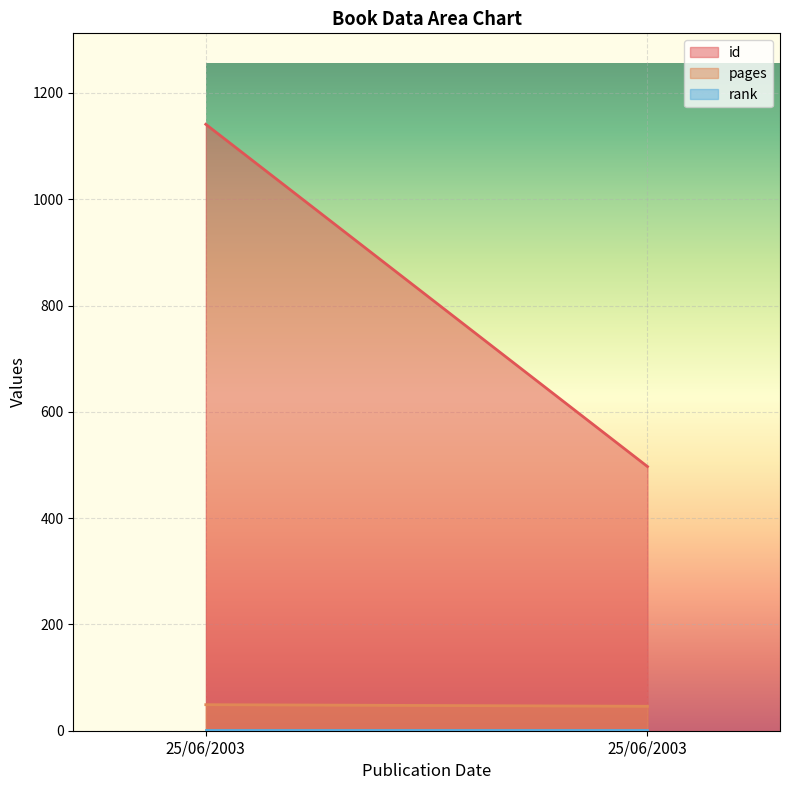

Count the pages values in the range 46 to 49.

2